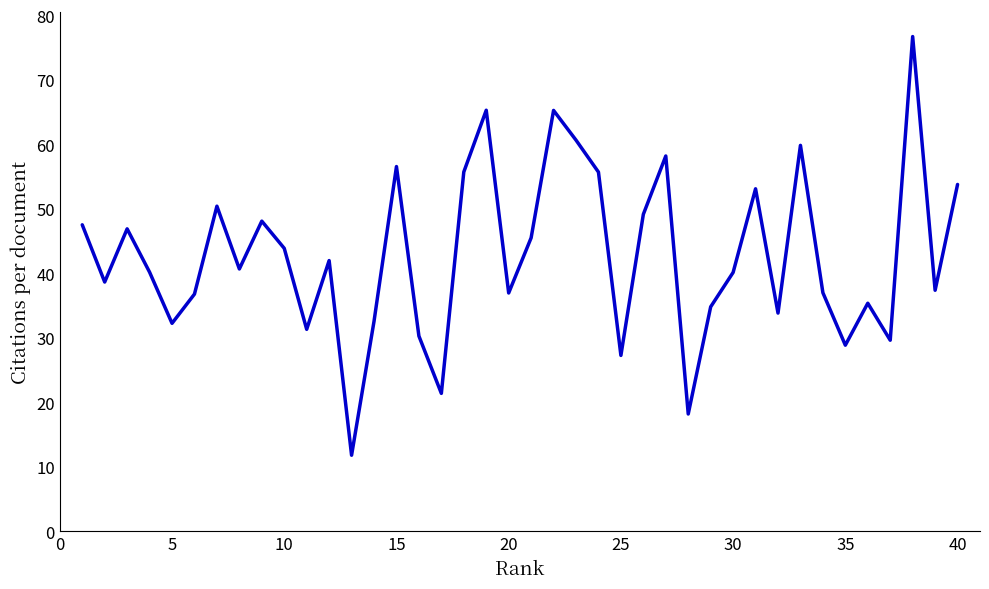

What is the average value?

42.8